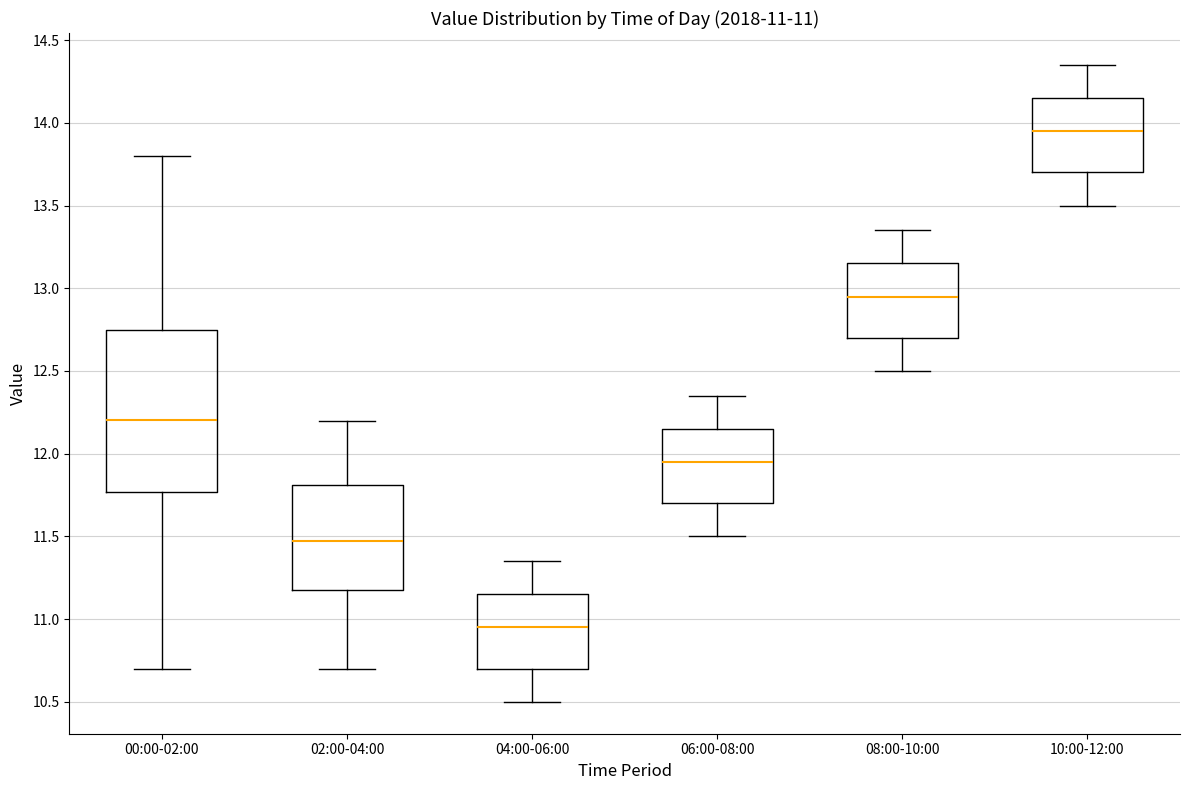

Which box is the tallest, from its lower edge to its upper edge?

00:00-02:00